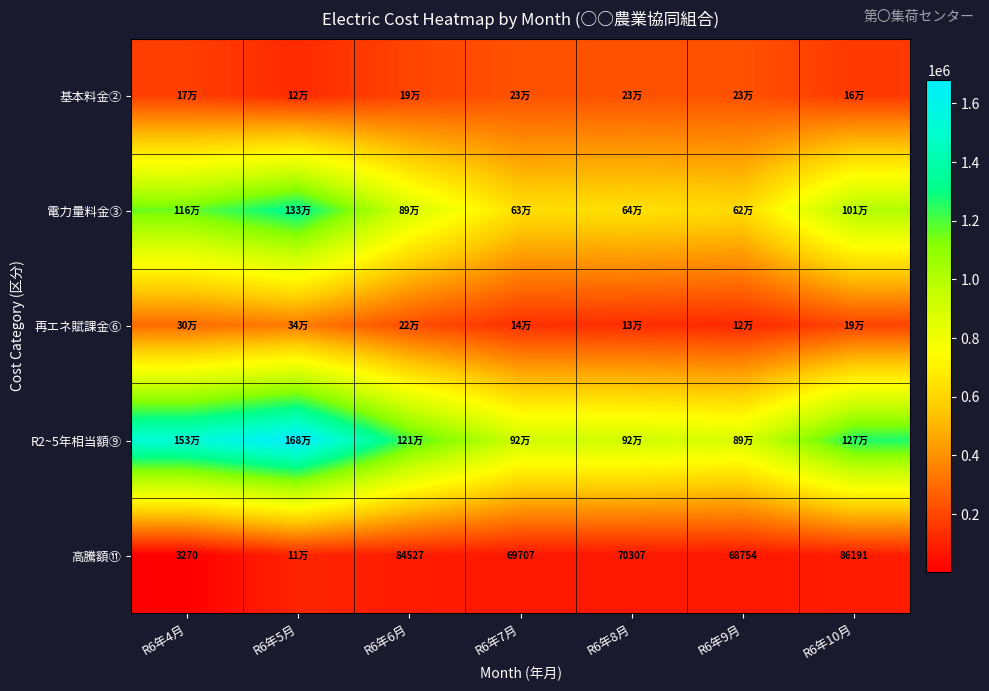

What is the total value across all series at R6年9月?

1915992.5